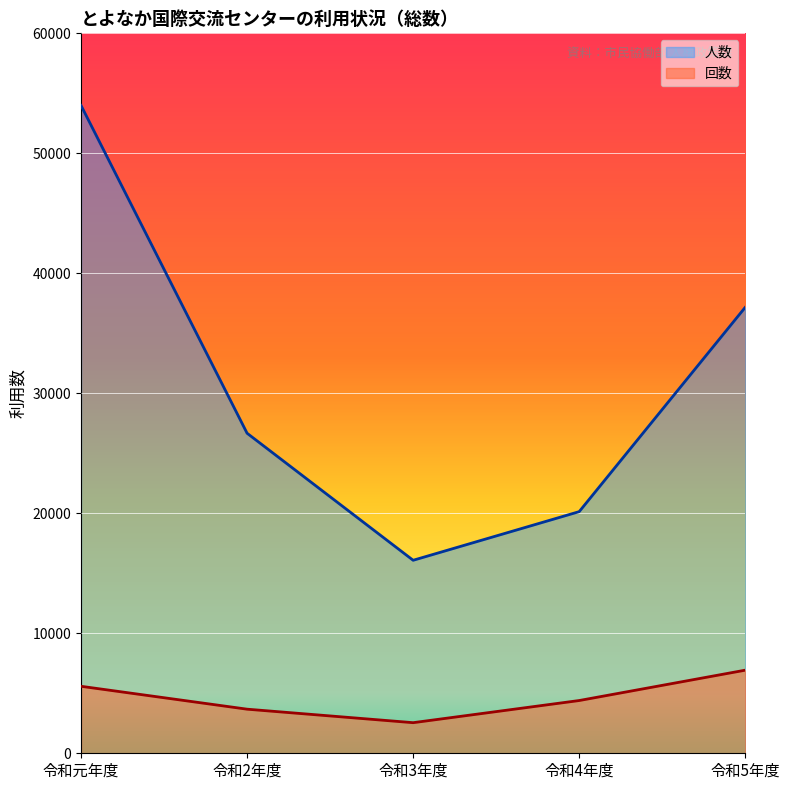

How many series are shown in this chart?

2